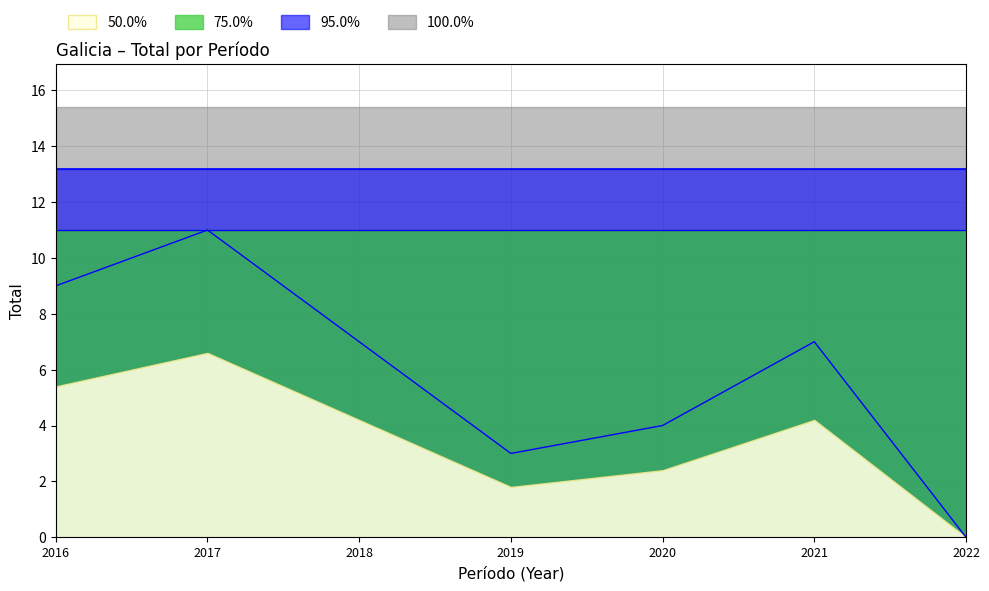

Which label corresponds to the smallest value in the chart?

2022